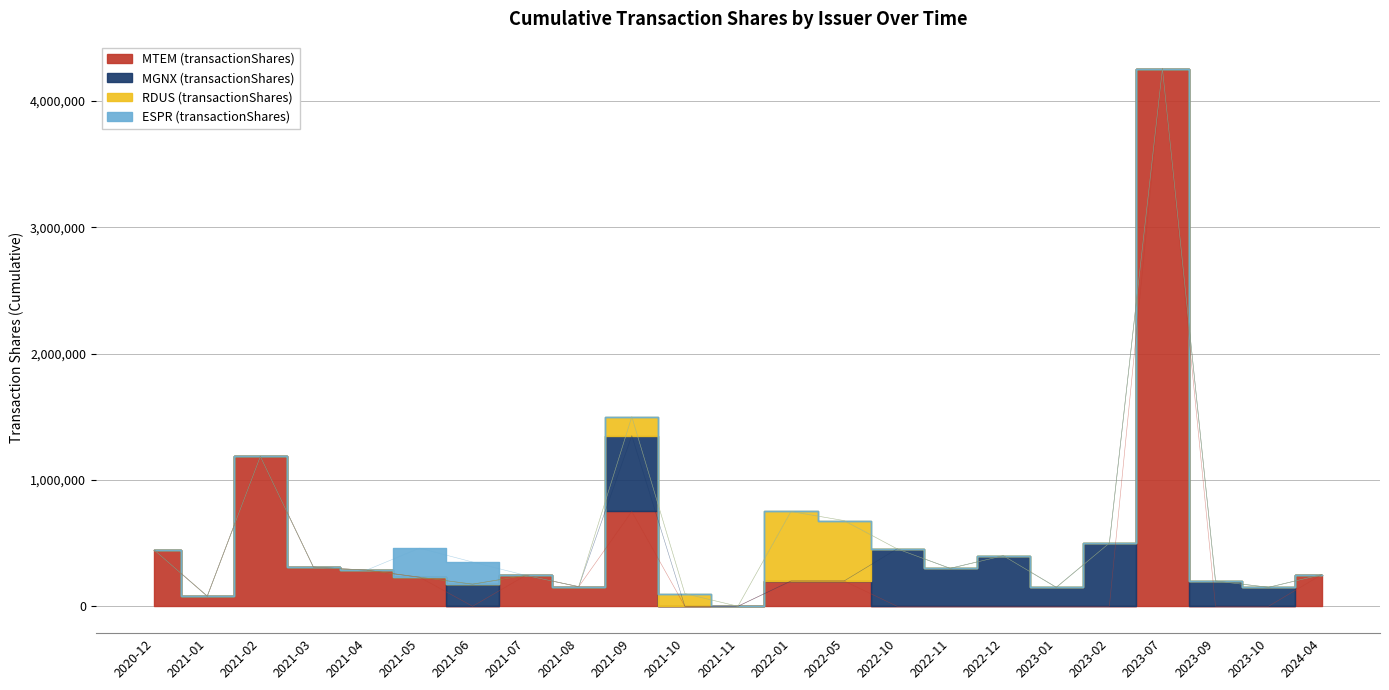

Reading left to right, what are all the values shown in this chart?

MTEM (transactionShares): 445000	80000	1185770	310004	285664	230000	0	244382	155000	750000	0	0	200000	200000	0	0	0	0	0	4255319	0	0	250000
MGNX (transactionShares): 0	0	0	0	0	0	175000	0	0	600000	0	0	0	0	454399	300000	400000	150000	500000	0	200000	150000	0
RDUS (transactionShares): 0	0	0	0	0	0	0	0	0	150000	100000	0	550000	477824	0	0	0	0	0	0	0	0	0
ESPR (transactionShares): 0	0	0	0	0	230000	175000	0	0	0	0	0	0	0	0	0	0	0	0	0	0	0	0